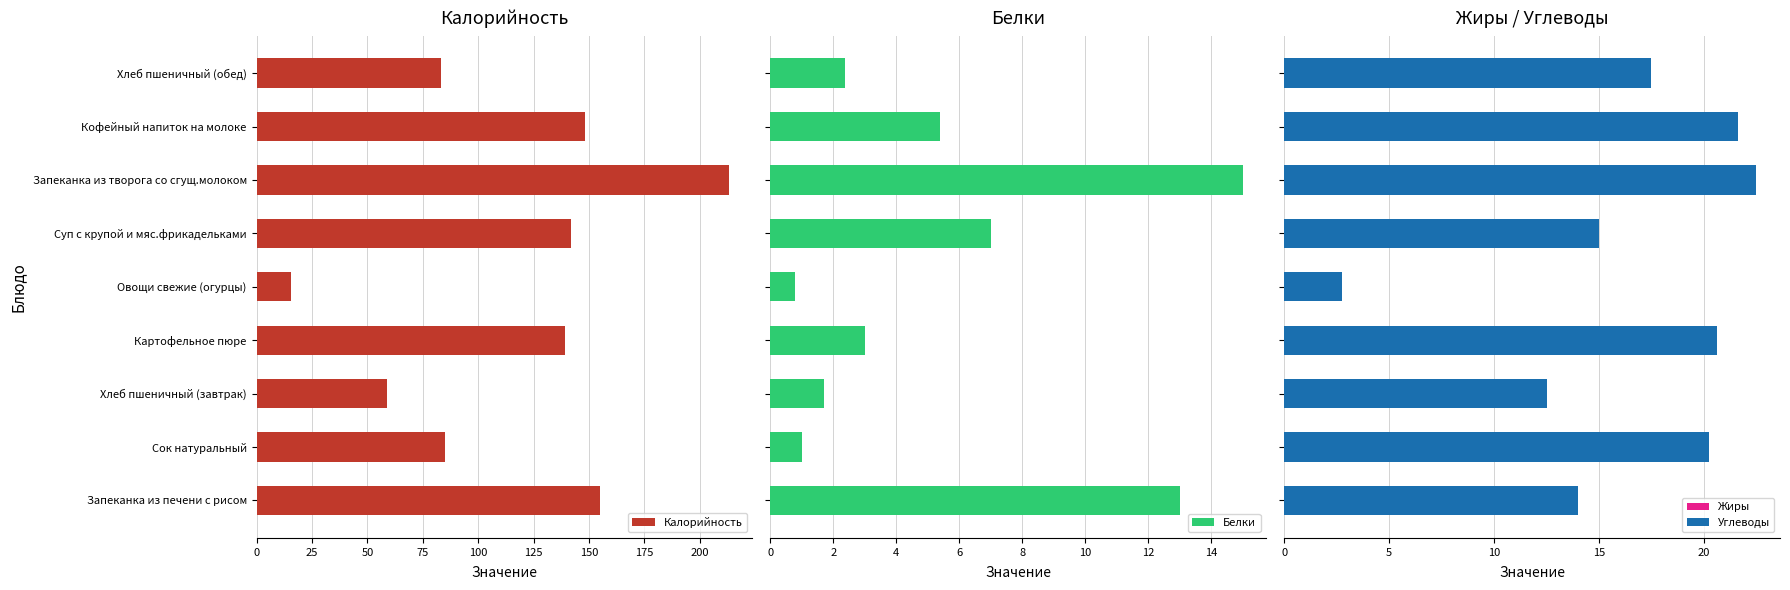

What is the maximum value shown in the chart?

213.0